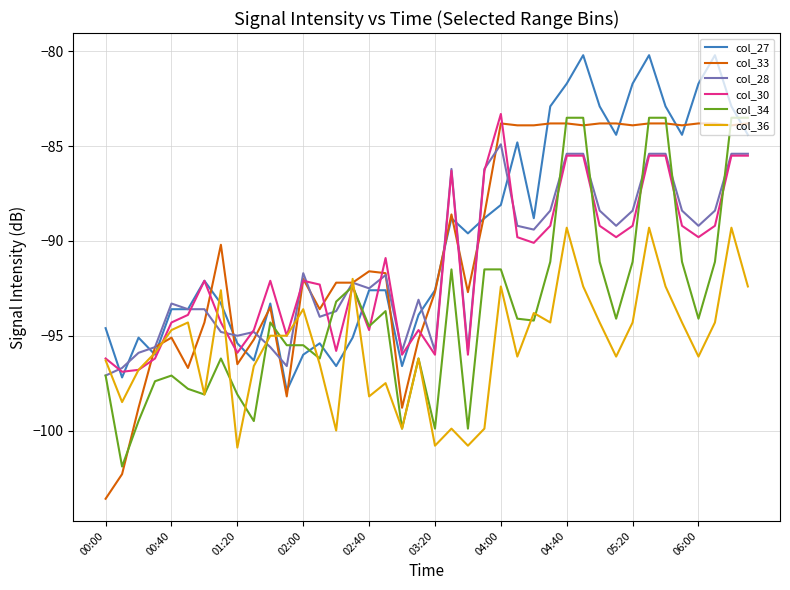

Which series has the largest range (max minus min)?

col_33